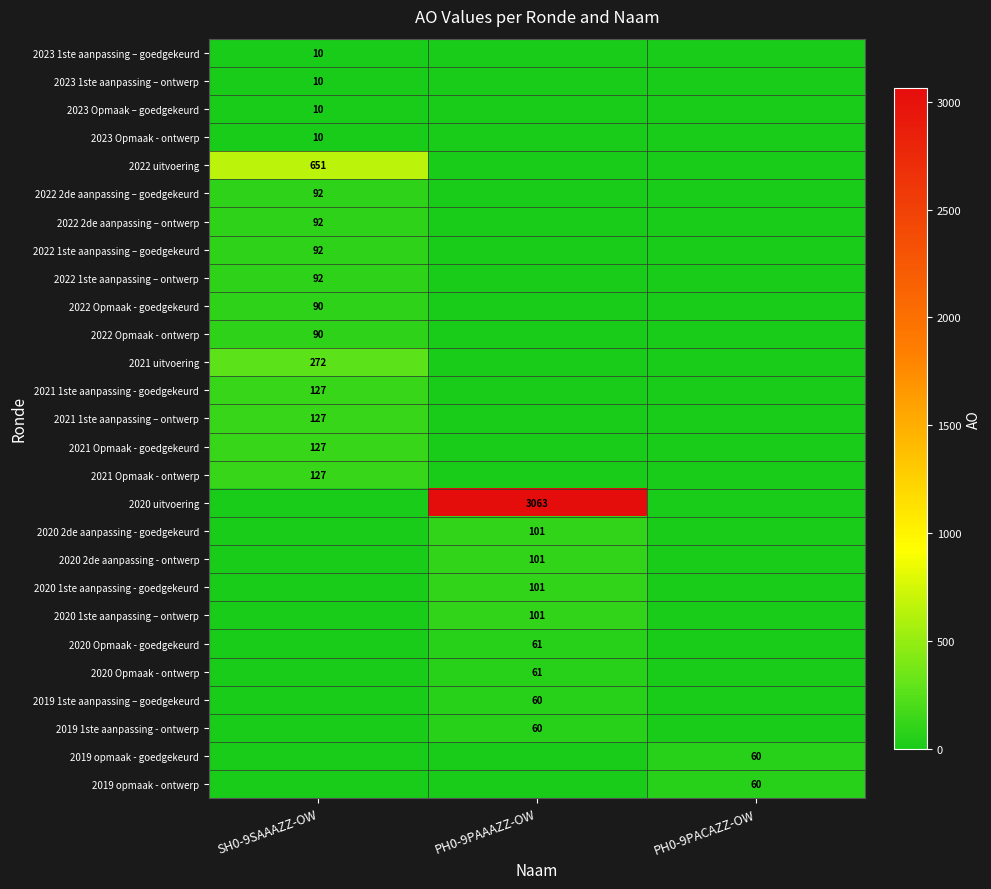

True or false: 2021 uitvoering has a value of 272 at SH0-9SAAAZZ-OW.

True